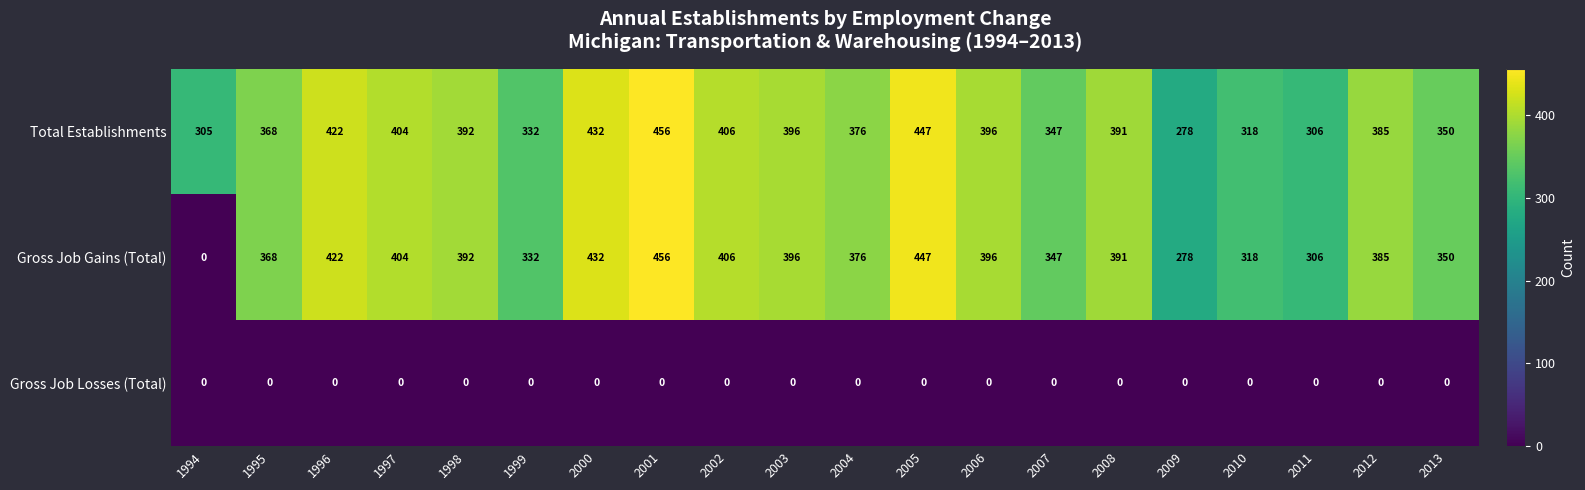

The Total Establishments series shows 432 at 2000. True or false?

True